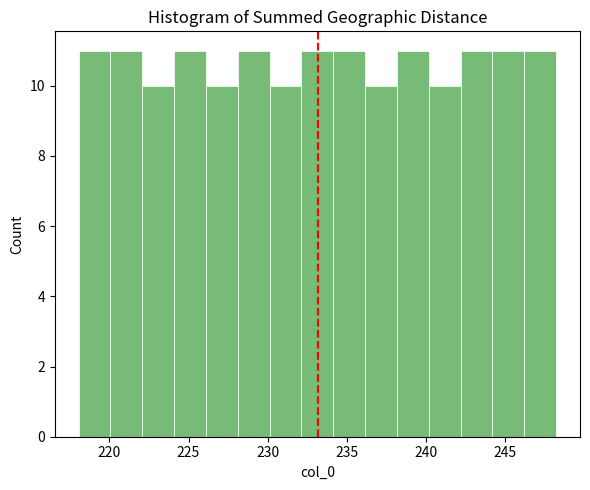

How tall is the bar that spans 224 to 226 on the x-axis? Neither the bar edges nor the heights are printed on the chart, so give them approximately, as read against the axes.

11